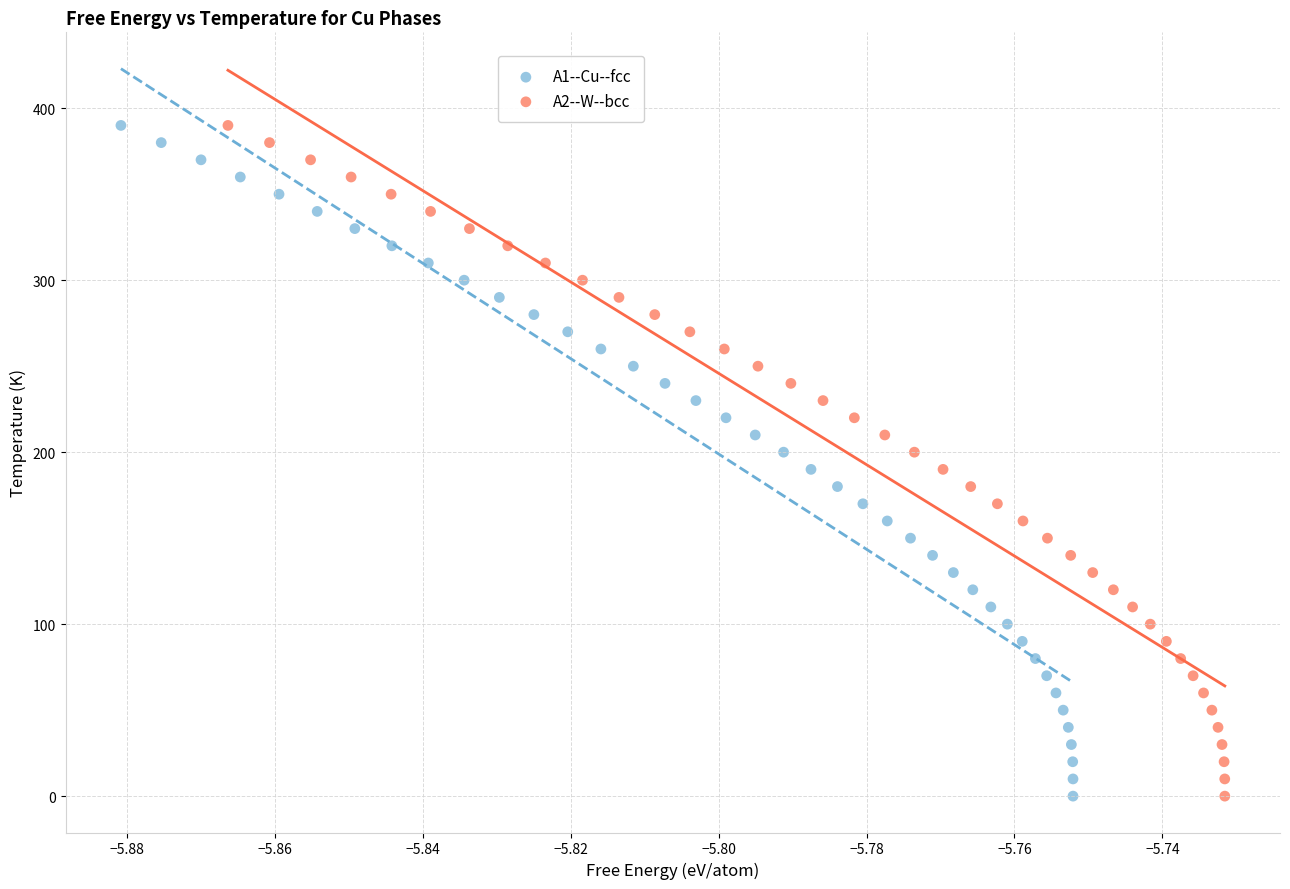

What are all the series names shown in the legend?

A1--Cu--fcc, A2--W--bcc